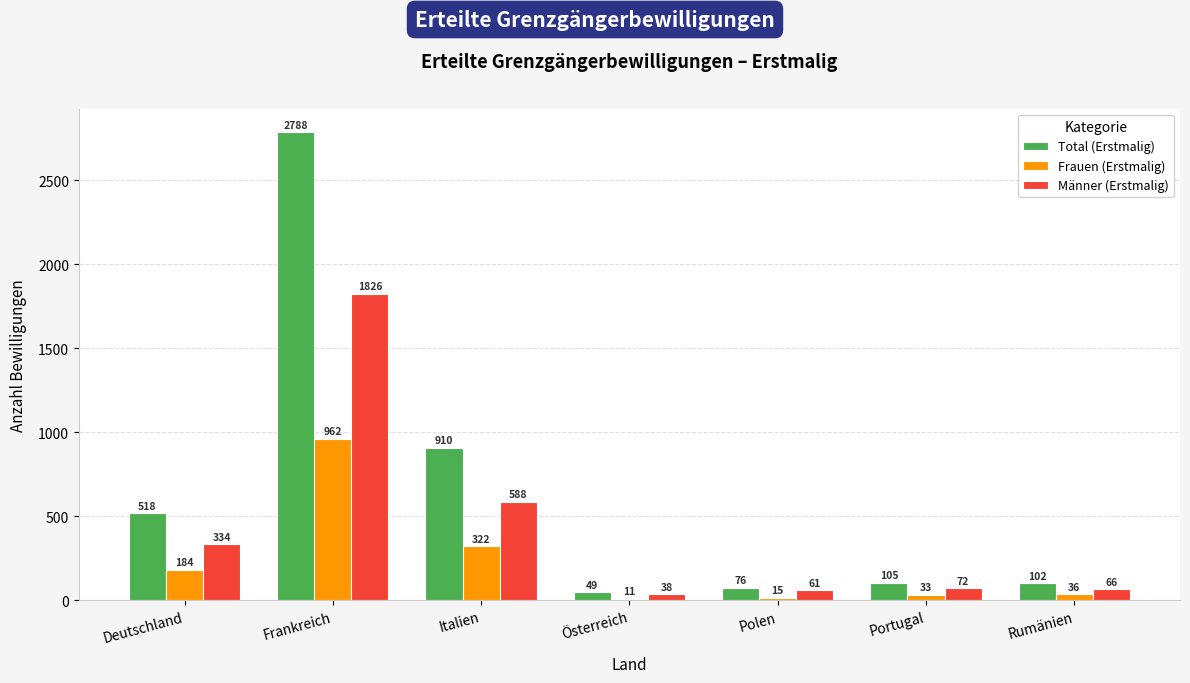

What is the sum of the Total (Erstmalig) values at Italien and Rumänien?

1012